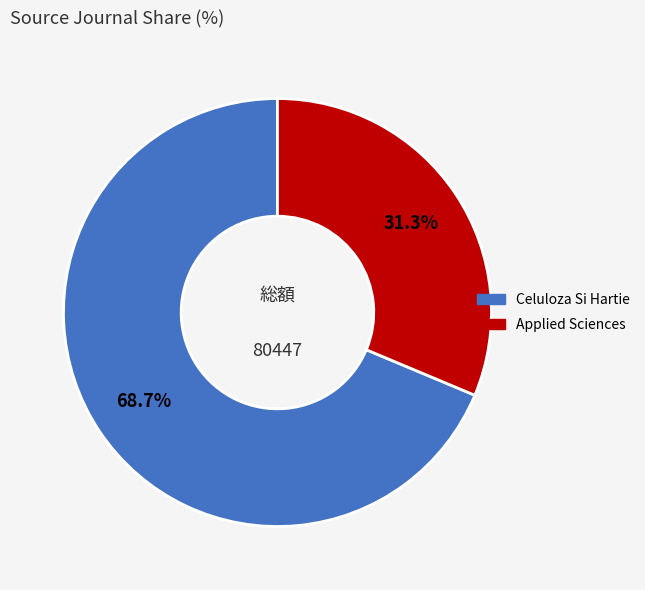

Which has a higher value, Applied Sciences or Celuloza Si Hartie?

Celuloza Si Hartie